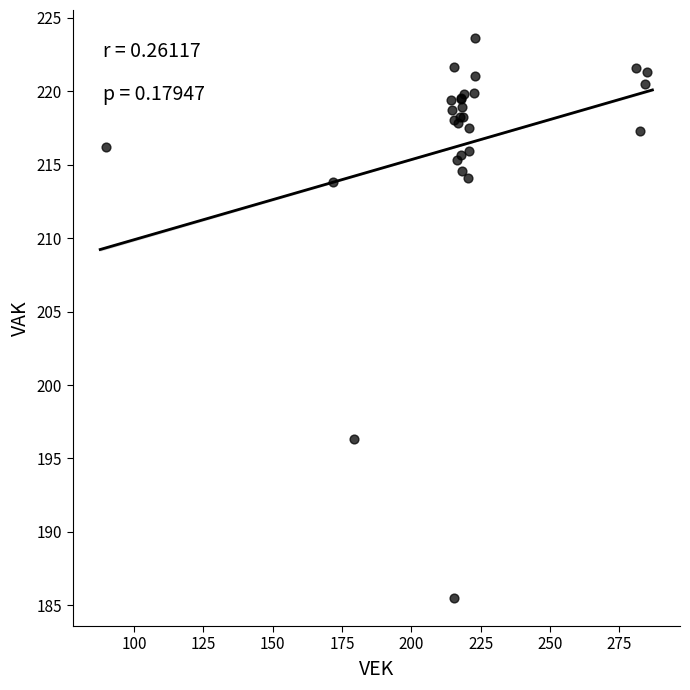

What Y value in the scatter plot is closest to 204?

196.4